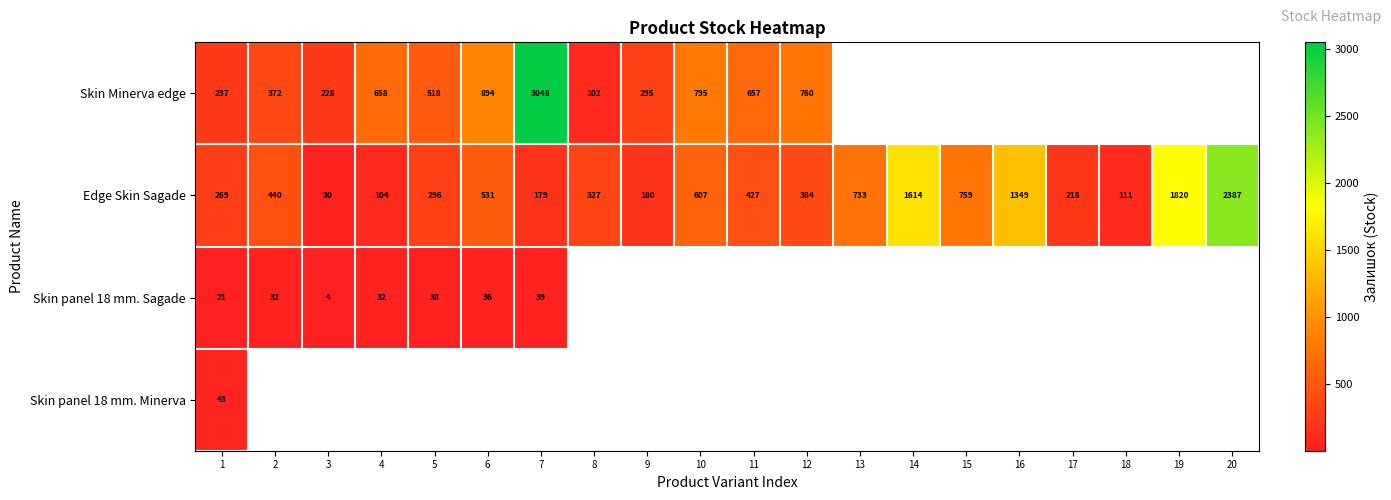

Rank the categories by Edge Skin Sagade value from lowest to highest.

3, 4, 18, 7, 9, 17, 1, 5, 8, 12, 11, 2, 6, 10, 13, 15, 16, 14, 19, 20